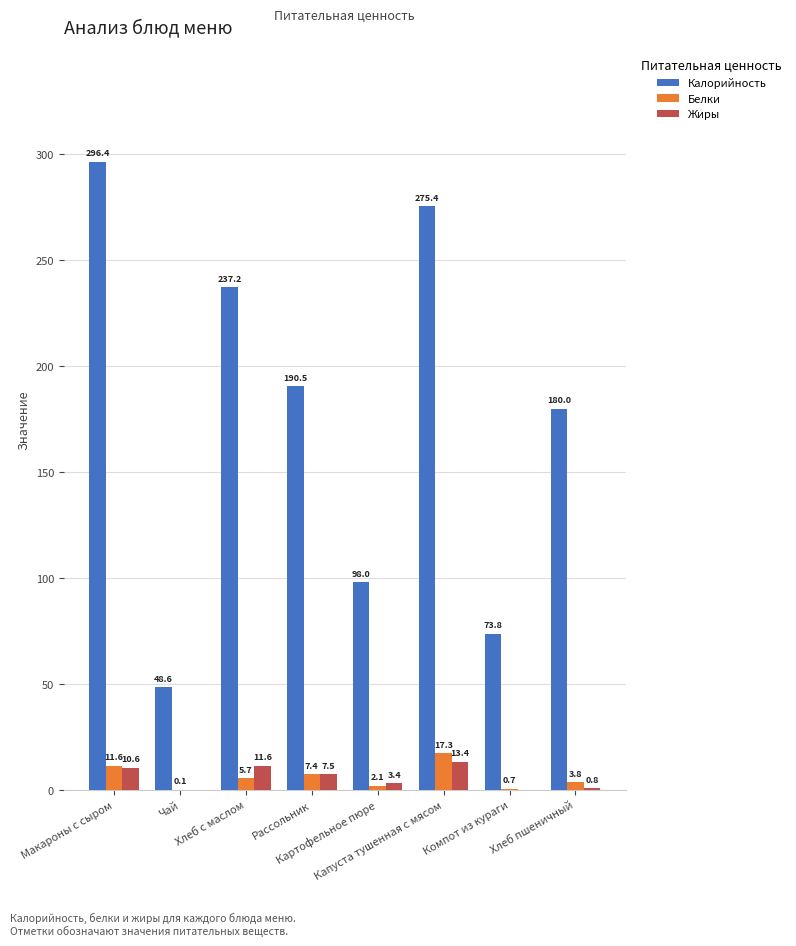

What is the highest value of the Калорийность series?

296.4